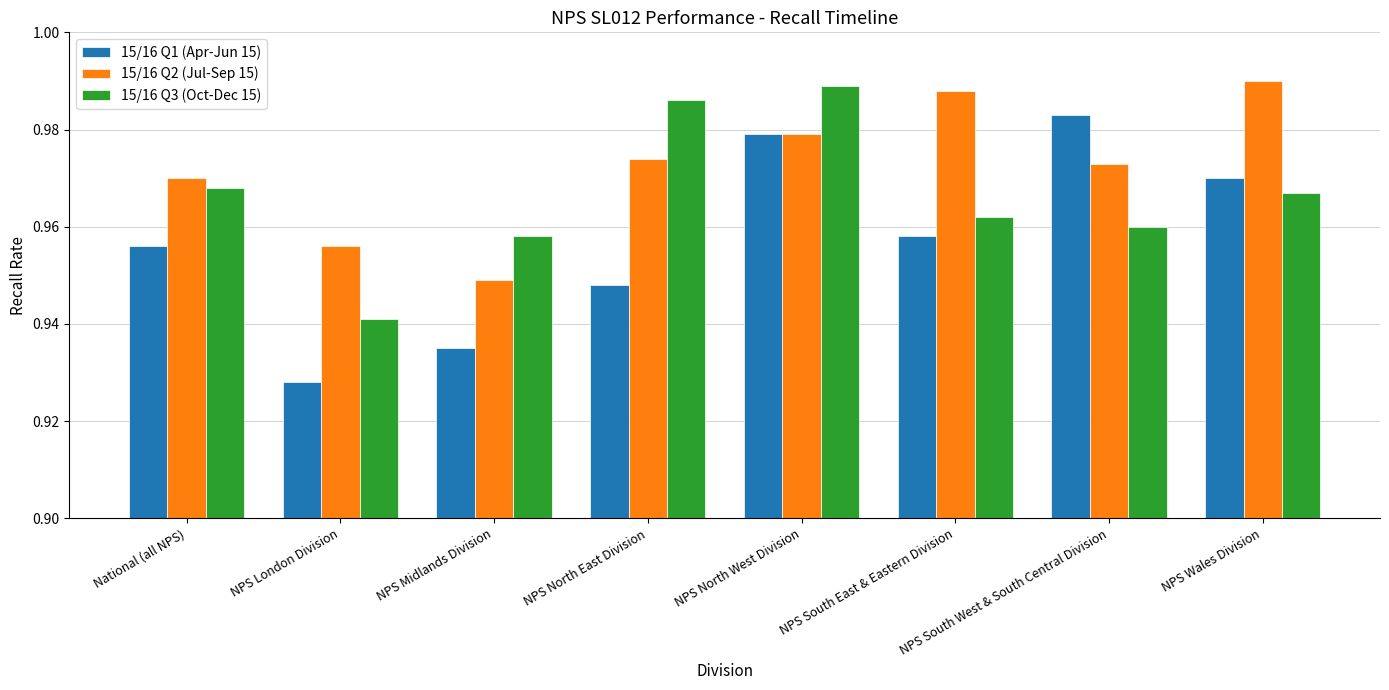

What is the total value across all series at NPS North West Division?

2.9